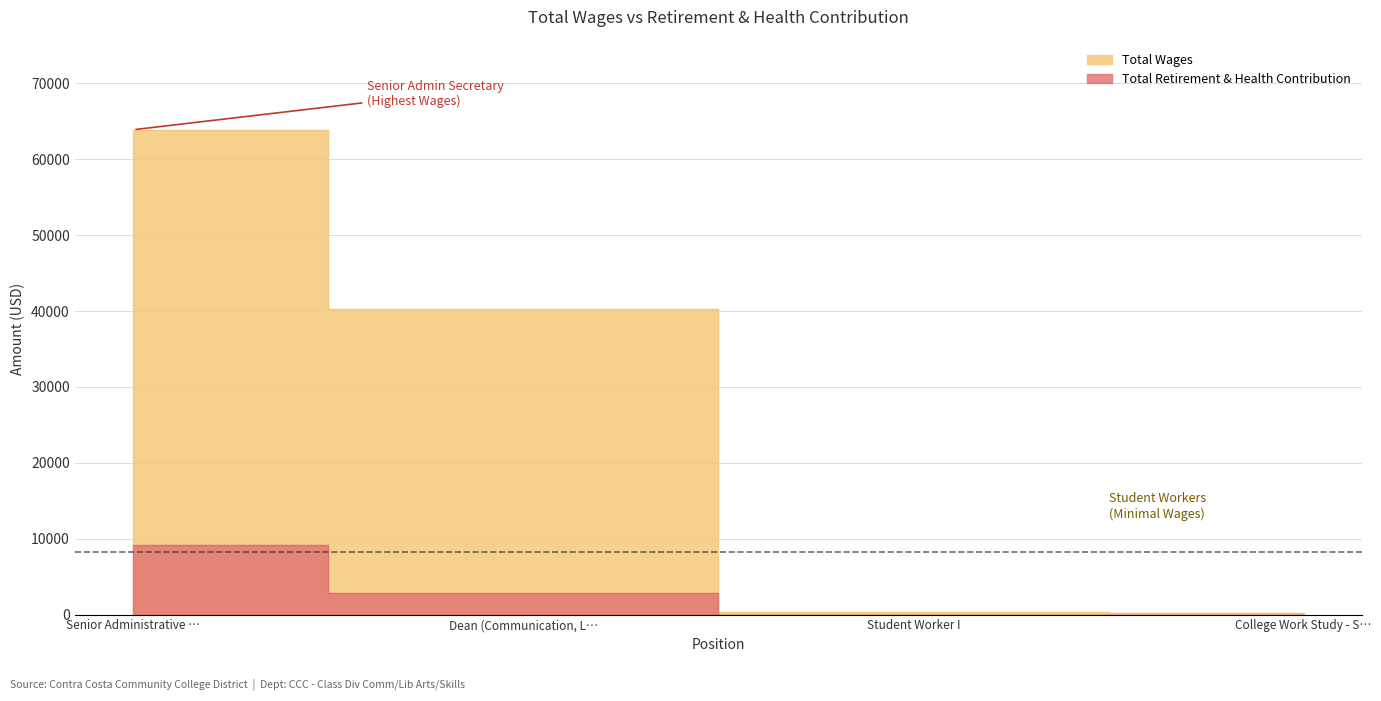

Does the chart display data point markers on the line(s)?

No